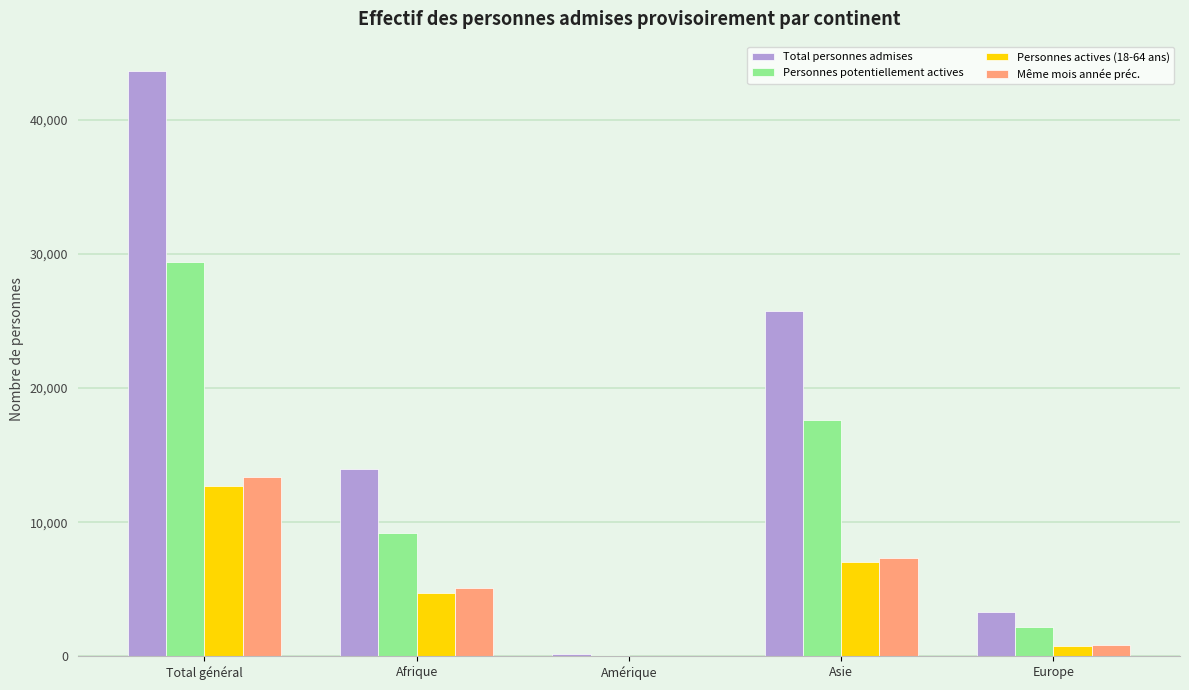

Is the value of Personnes actives (18-64 ans) at Asie greater than the value of Personnes potentiellement actives at Total général?

No